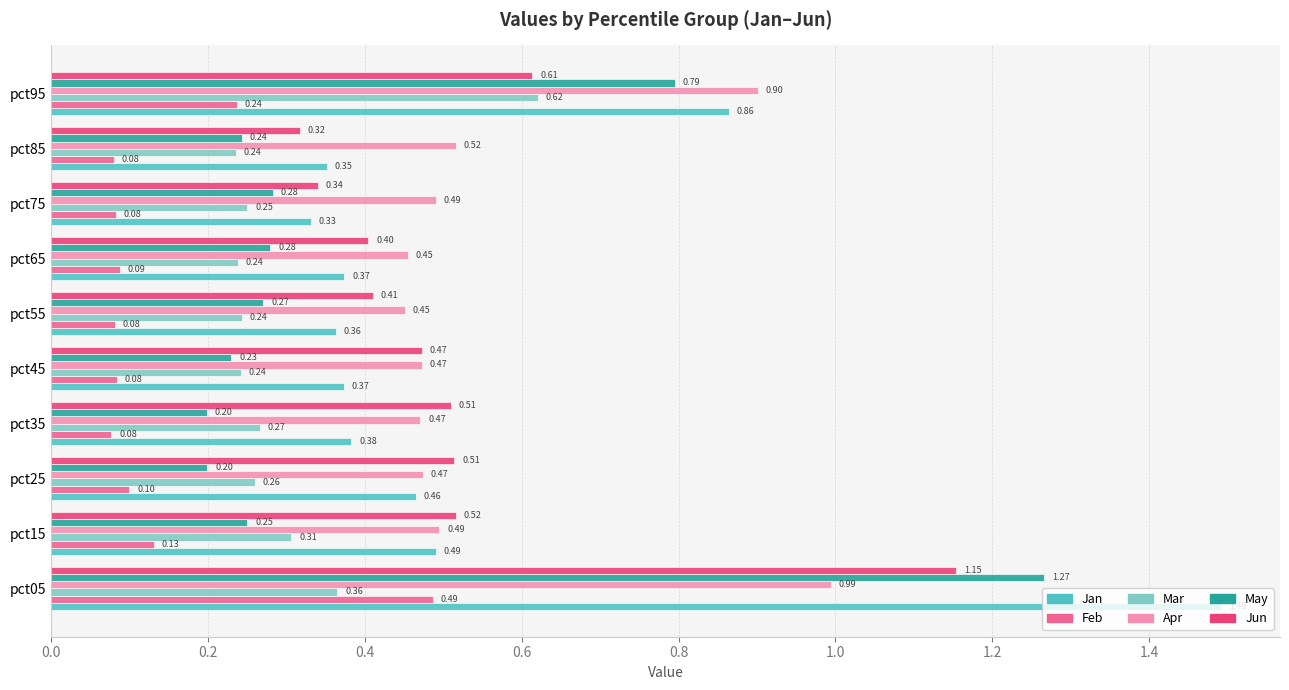

What is the difference between the highest and lowest values at pct25?

0.4